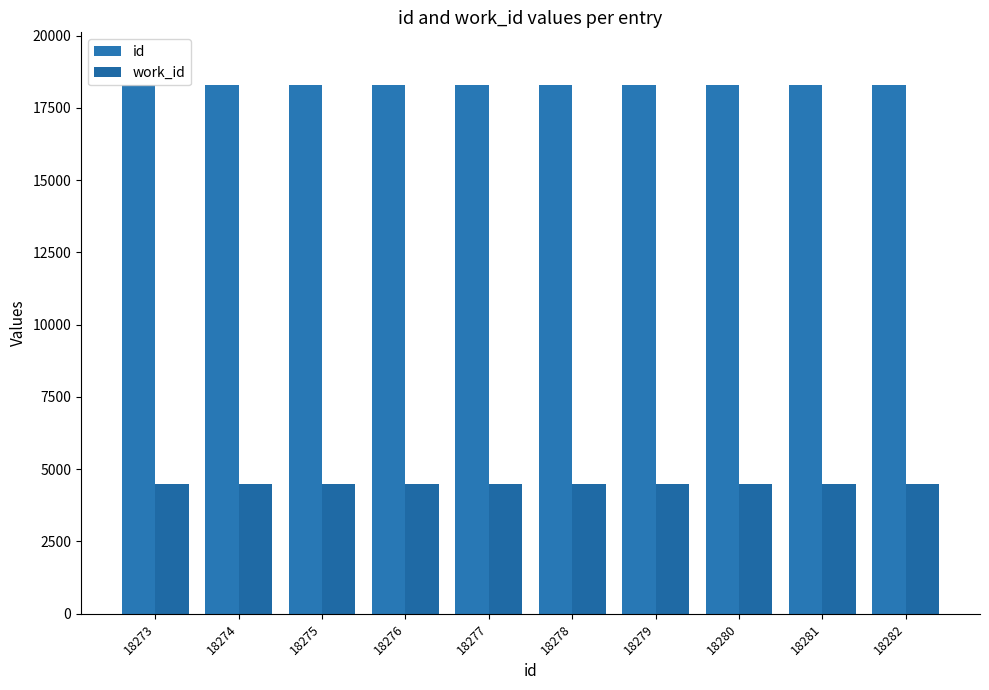

What is the value of the id bar at the 3rd from the left?

18275